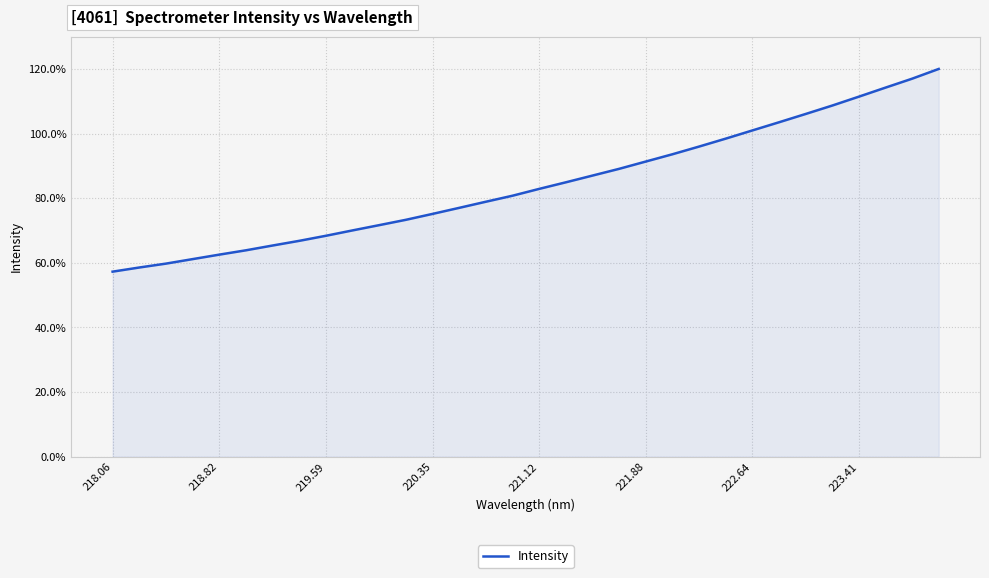

True or false: the data has more than 1 interior local peaks.

False